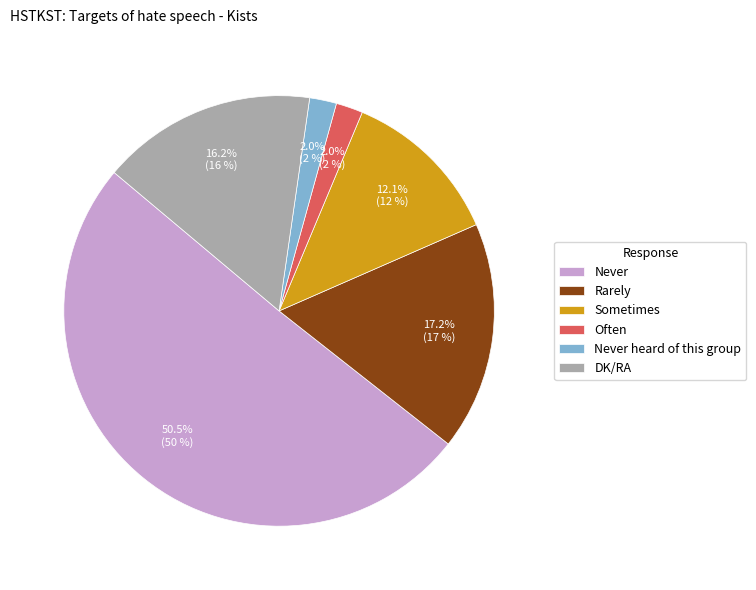

Count the number of slices in the pie.

6